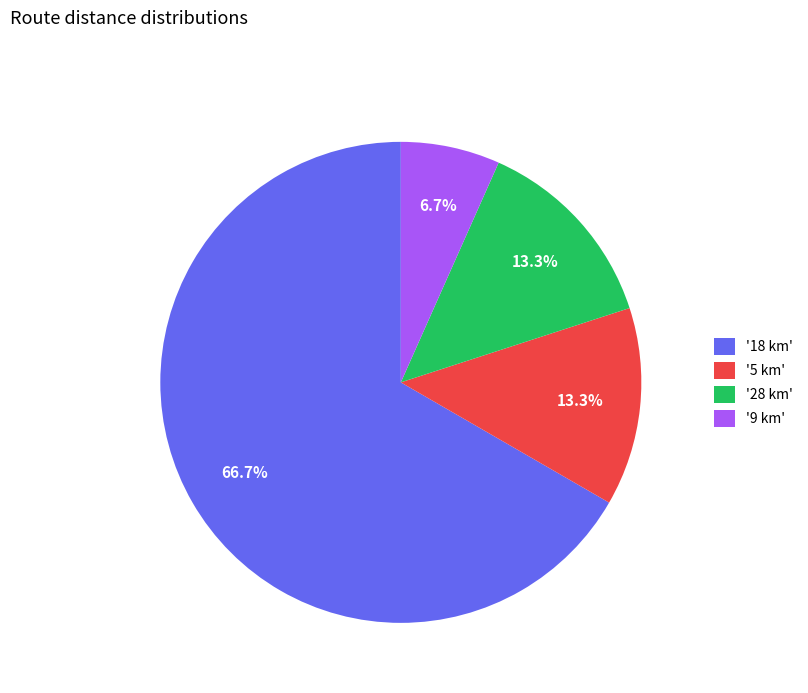

Does '5 km' represent more than half of the total?

No